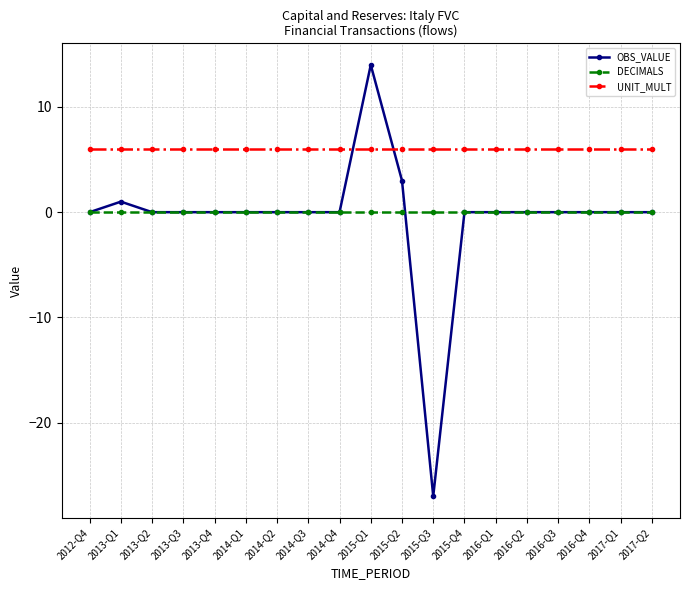

True or false: OBS_VALUE and UNIT_MULT intersect in this chart.

True